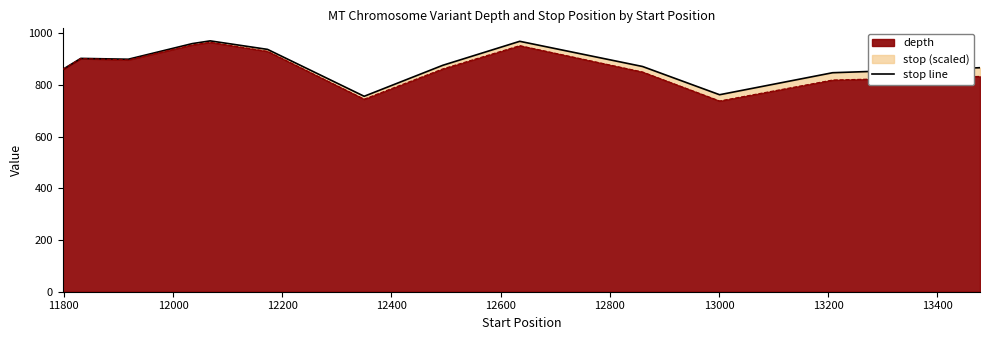

What is the minimum value for depth?

738